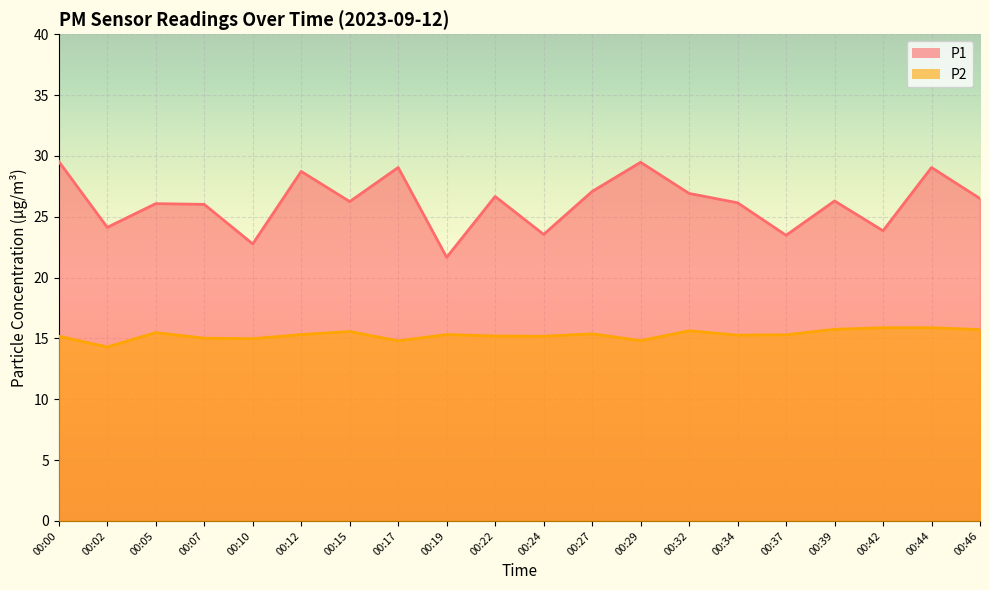

True or false: P2 and P1 intersect in this chart.

False